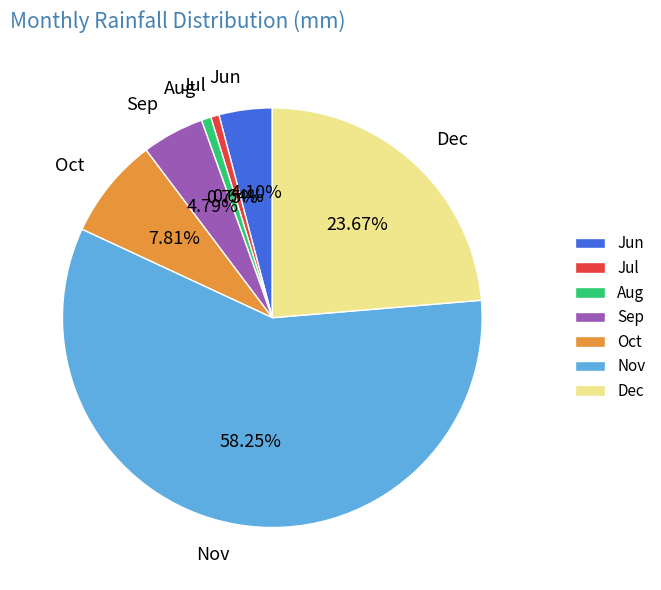

What percentage is the Oct slice, to the nearest percent?

8%